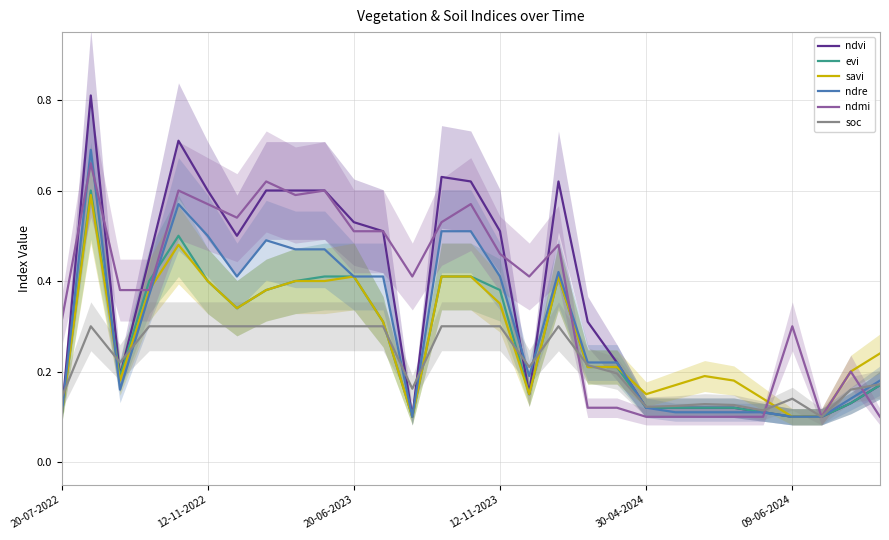

What is the difference between the highest and lowest values at 12-11-2023?

0.2